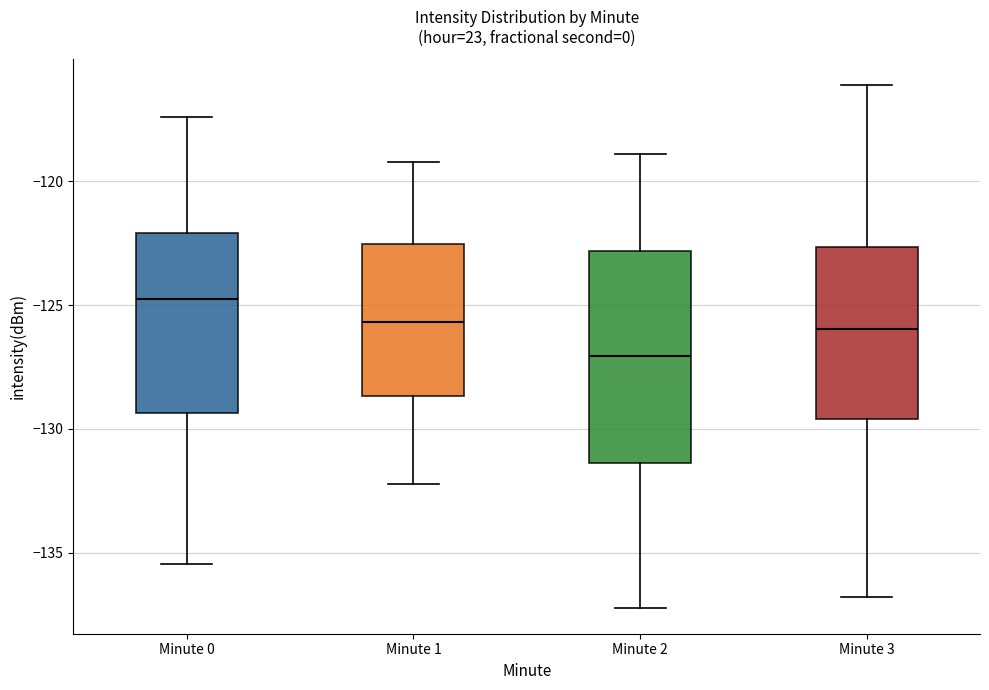

Reading left to right, transcribe this box plot: for each box, give where its median line is, the range the box spans, and where its two whiskers end, as read against the y-axis. The values are not printed on the chart, so give them approximately, as read against the axis.

Minute 0: median -124.5, box -129.5 to -122.0, whiskers -135.5 to -117.5
Minute 1: median -125.5, box -128.5 to -122.5, whiskers -132.0 to -119.0
Minute 2: median -127.0, box -131.5 to -123.0, whiskers -137.0 to -119.0
Minute 3: median -126.0, box -129.5 to -122.5, whiskers -137.0 to -116.0